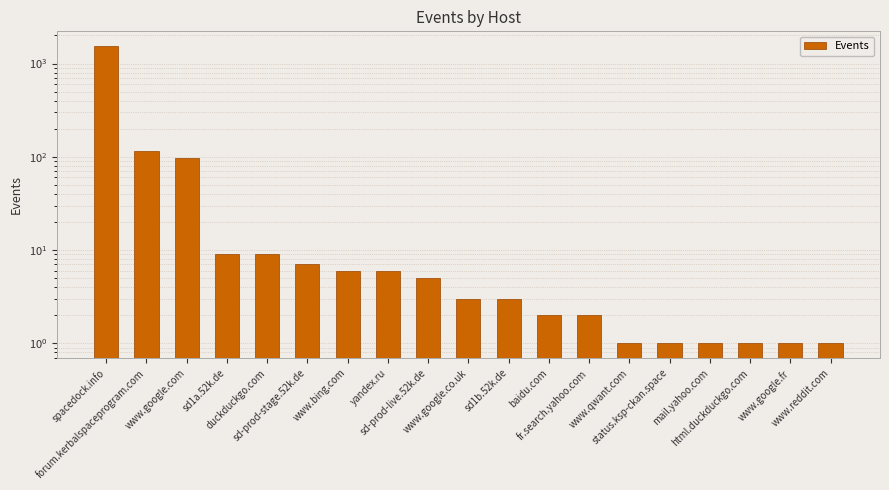

Reading left to right, transcribe all the data shown in this chart.

spacedock.info=1535	forum.kerbalspaceprogram.com=116	www.google.com=96	sd1a.52k.de=9	duckduckgo.com=9	sd-prod-stage.52k.de=7	www.bing.com=6	yandex.ru=6	sd-prod-live.52k.de=5	www.google.co.uk=3	sd1b.52k.de=3	baidu.com=2	fr.search.yahoo.com=2	www.qwant.com=1	status.ksp-ckan.space=1	mail.yahoo.com=1	html.duckduckgo.com=1	www.google.fr=1	www.reddit.com=1